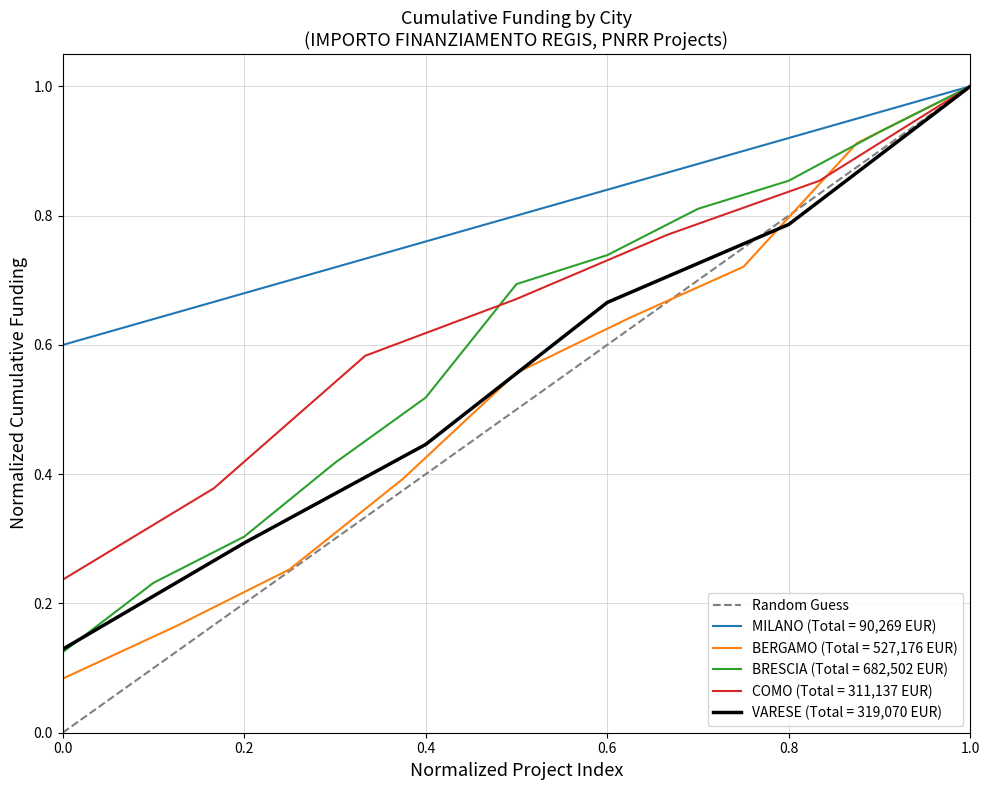

True or false: BERGAMO (Total = 527,176 EUR) has a value of 1.0 at 1.0.

True